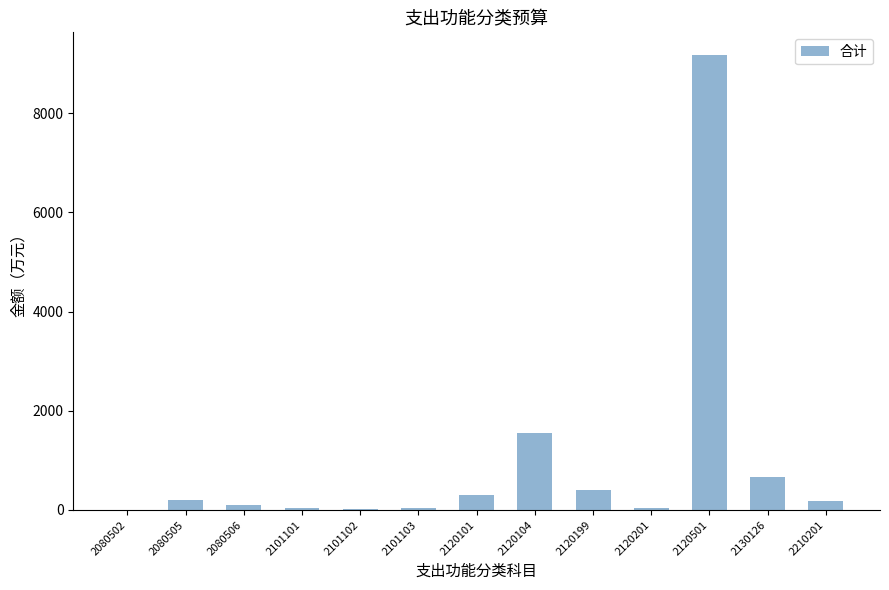

Approximately how many times larger is the value at 2080505 compared to 2130126?

0.3